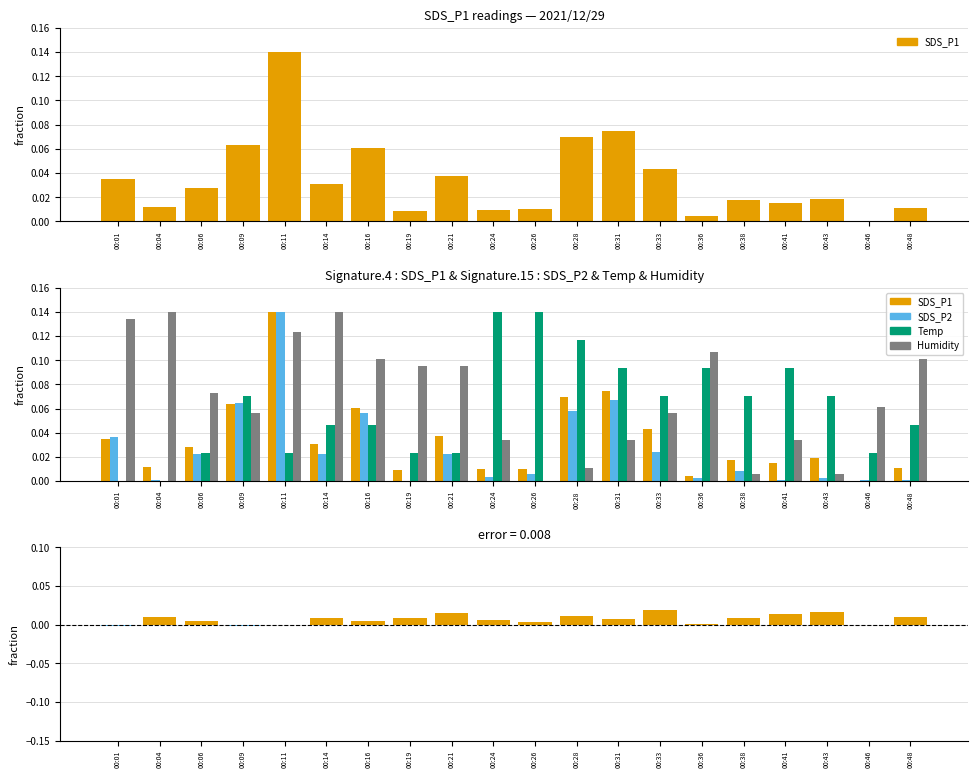

The value of SDS_P1 - SDS_P2 at 00:09 is -0.0. True or false?

False